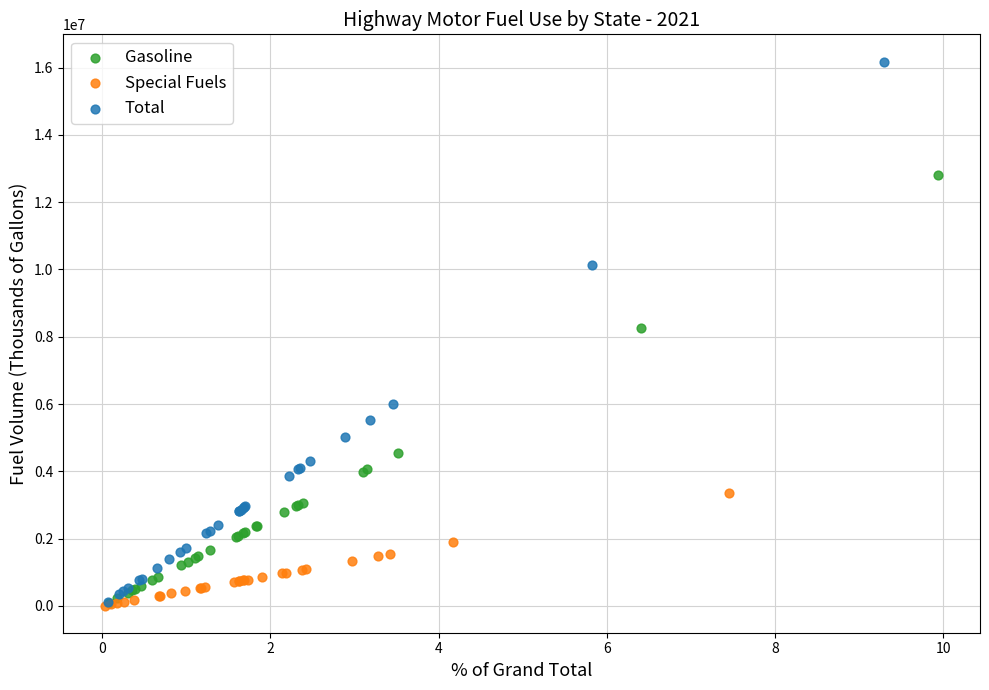

Which series has the largest Y range (max minus min)?

Total